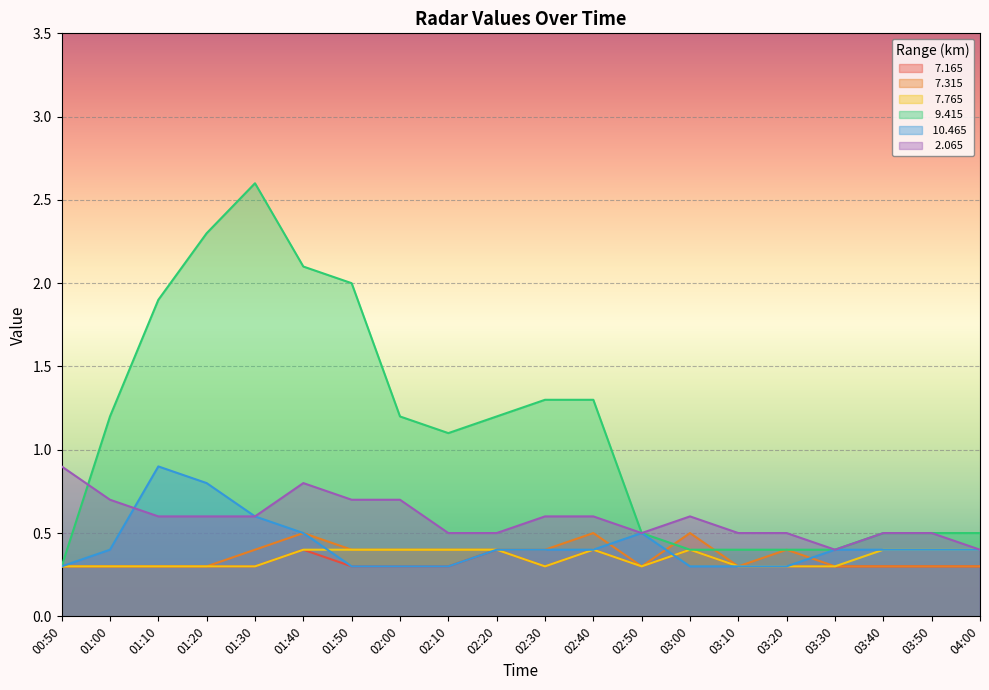

What is the difference between the highest and lowest values at 01:00?

0.9